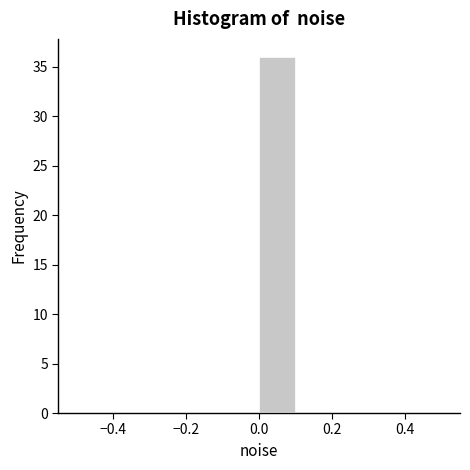

Reading left to right, transcribe this chart: for each bar, give the range it covers on the x-axis and its height. The values are not printed on the chart, so give them approximately, as read against the axis.

-0.5 to -0.4: 0
-0.4 to -0.3: 0
-0.3 to -0.2: 0
-0.2 to -0.1: 0
-0.1 to 0.0: 0
0.0 to 0.1: 36
0.1 to 0.2: 0
0.2 to 0.3: 0
0.3 to 0.4: 0
0.4 to 0.5: 0